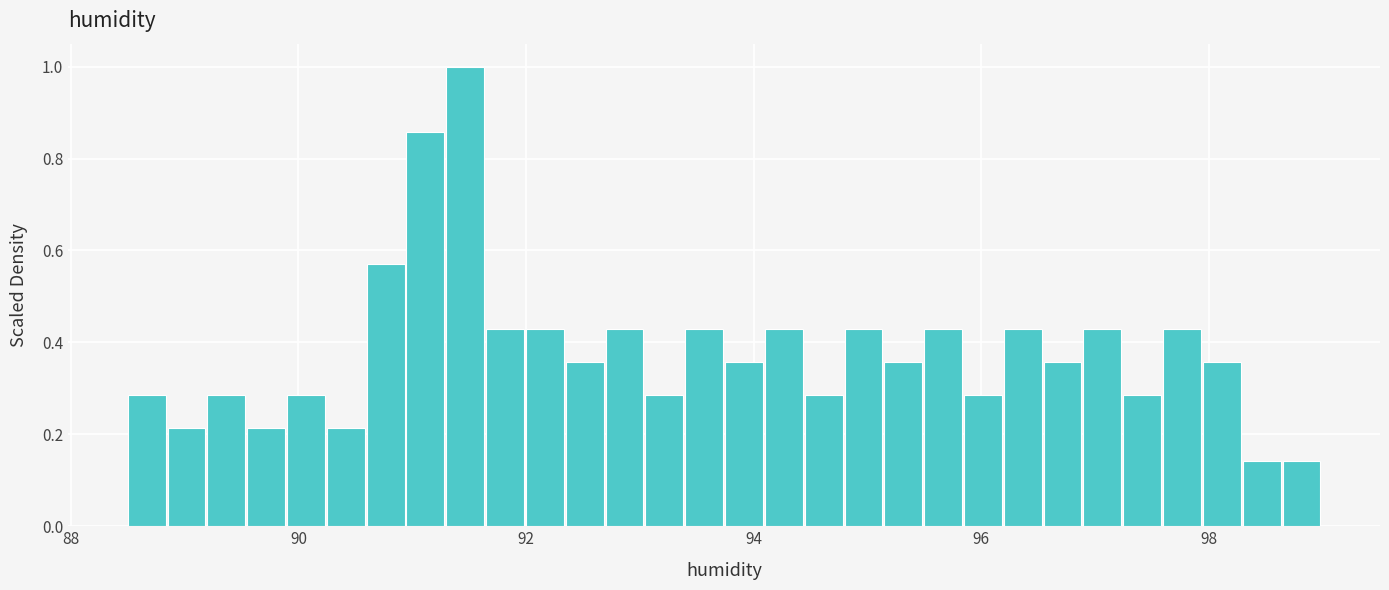

Around what value on the x-axis is the tallest bar? Give the approximate position of its centre, as read against the axis.

91.4